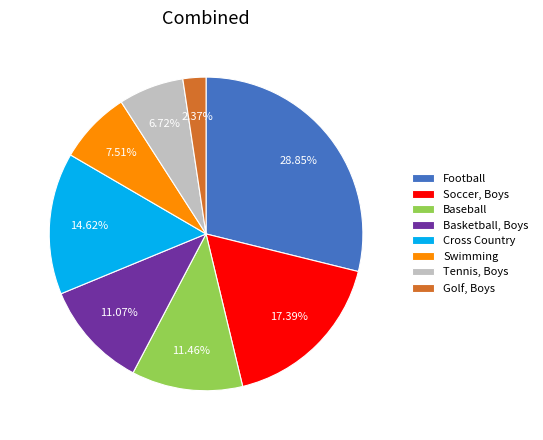

Between Soccer, Boys and Tennis, Boys, which is larger?

Soccer, Boys